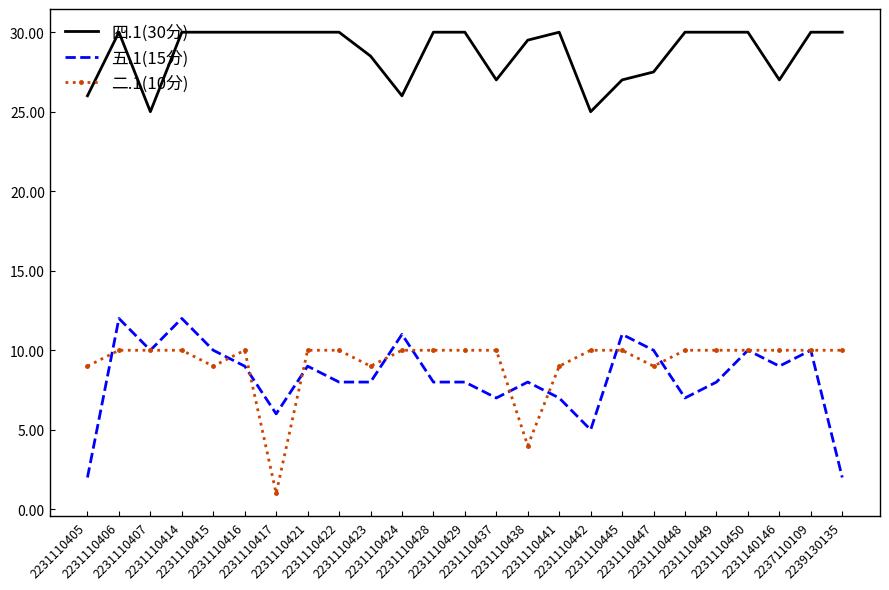

List the series in order of their peak value, lowest first.

二.1(10分), 五.1(15分), 四.1(30分)